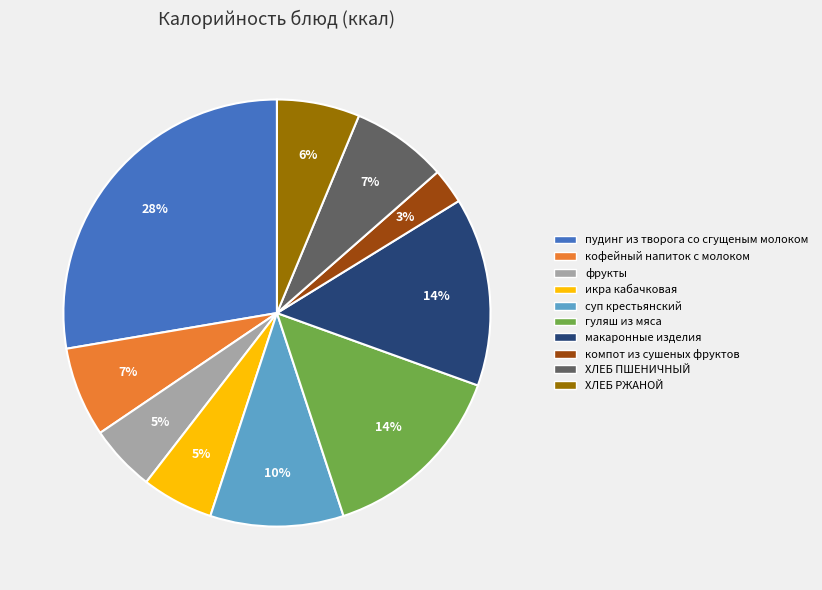

Does any single category account for the majority?

No